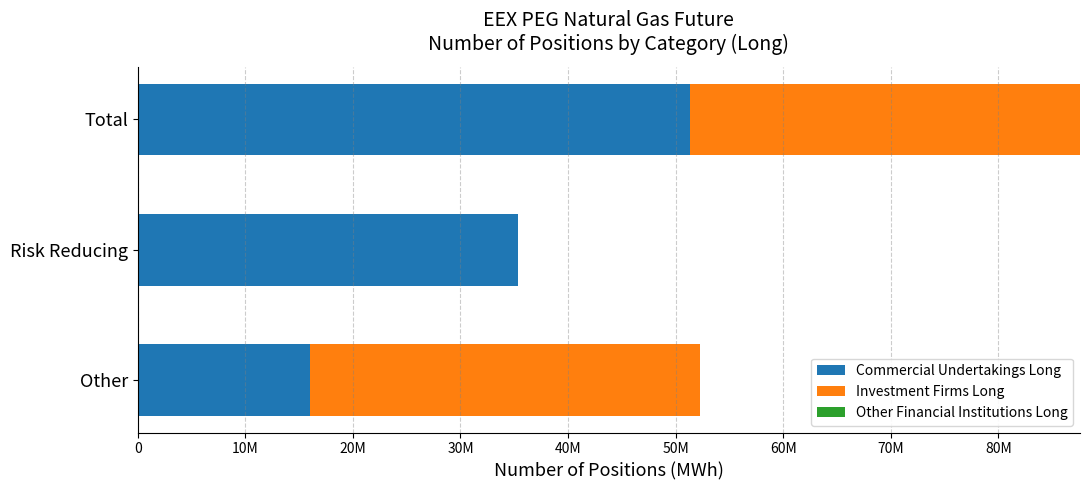

At how many categories does at least one series exceed 42385931?

1